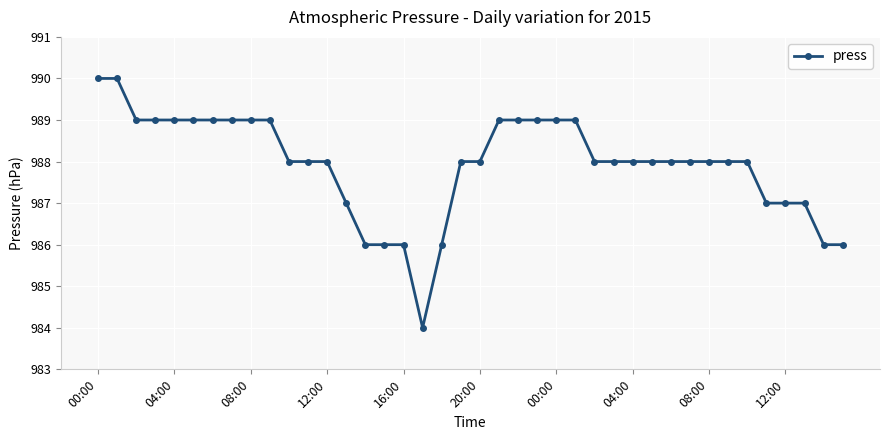

What is the value of the 15th point from the left?

986